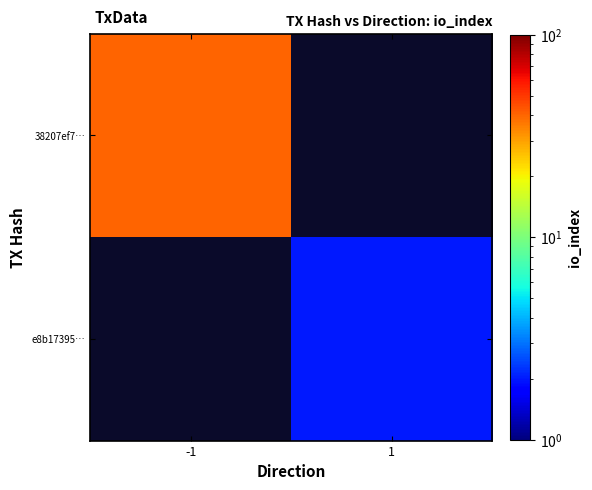

At which label does 38207ef7… reach its peak?

-1